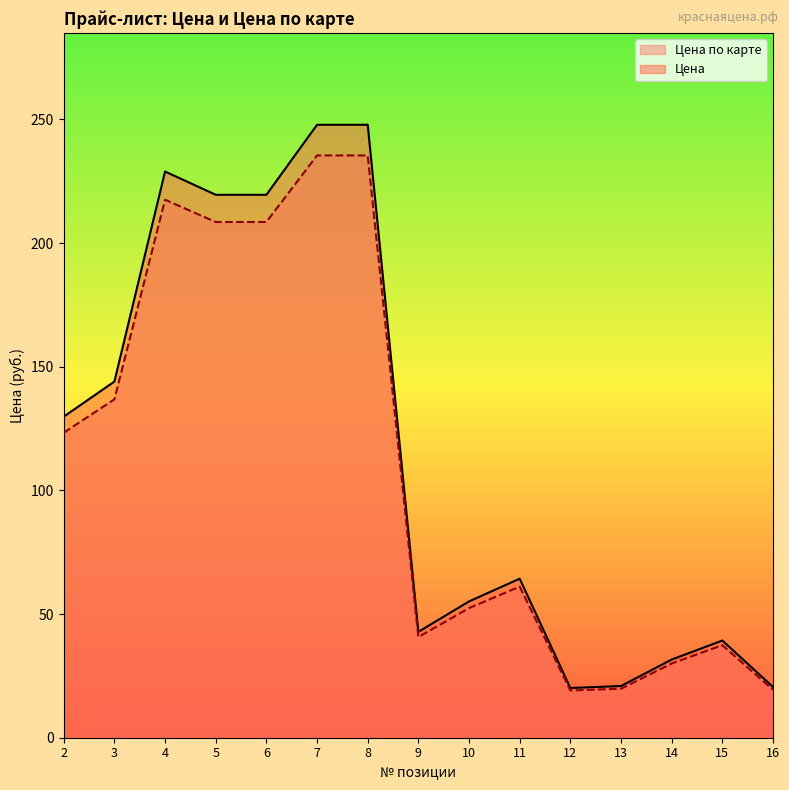

At which category does Цена по карте reach its first local valley?

9